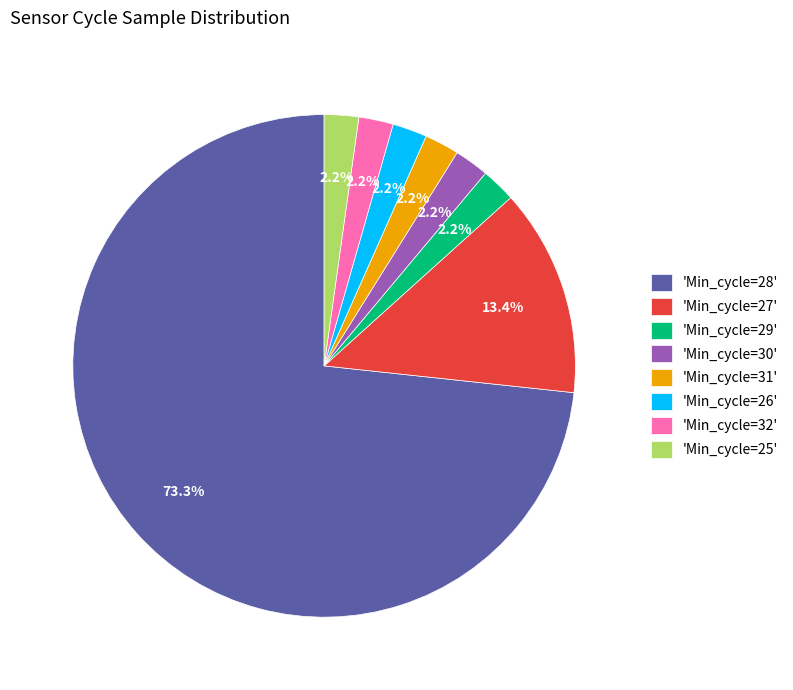

Which has a higher value, 'Min_cycle=27' or 'Min_cycle=31'?

'Min_cycle=27'